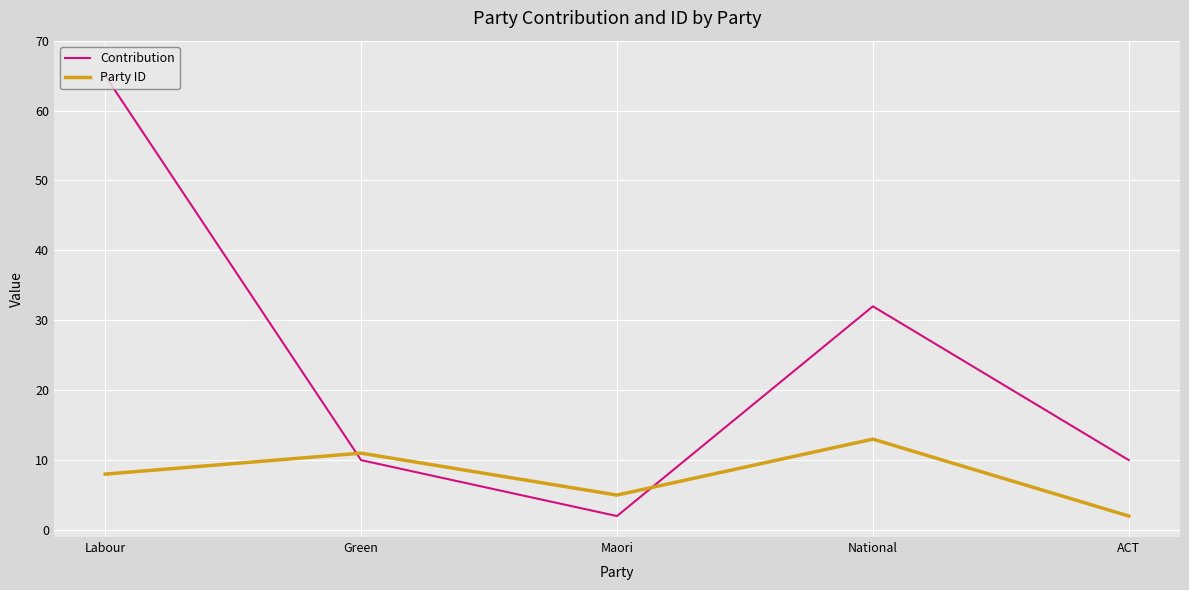

What is the sum of the Contribution values at Labour and Maori?

67